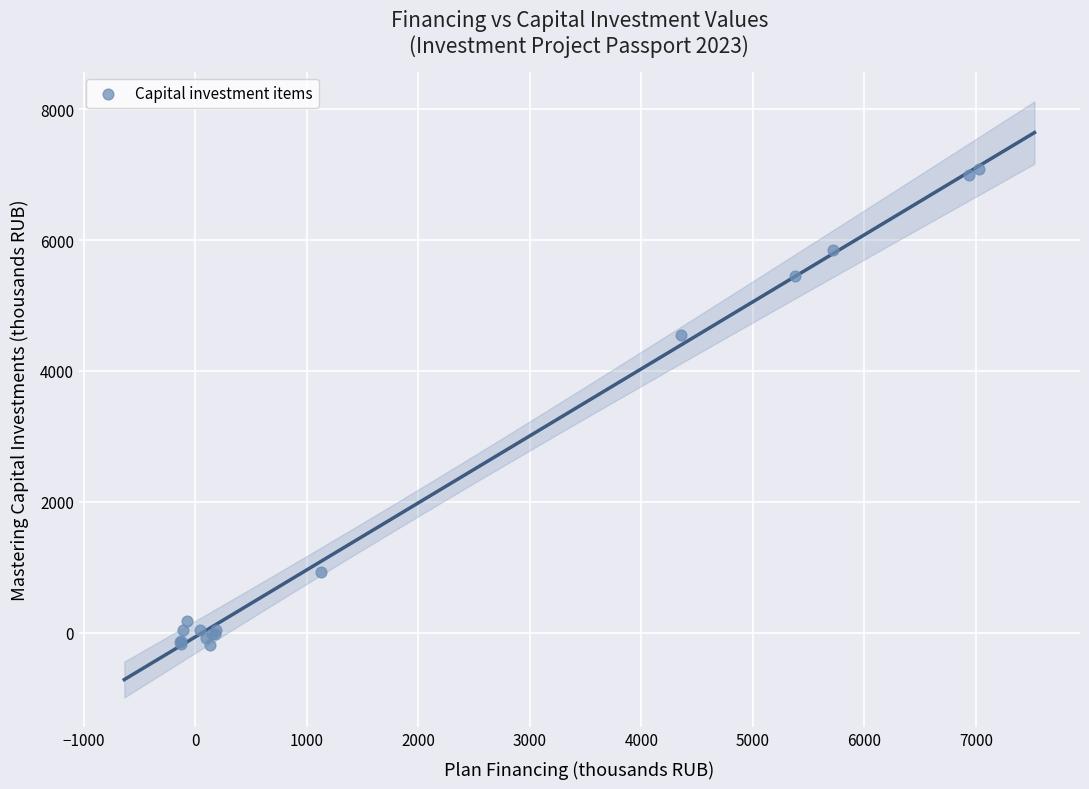

What Y value in the scatter plot is closest to 3452?

4554.3